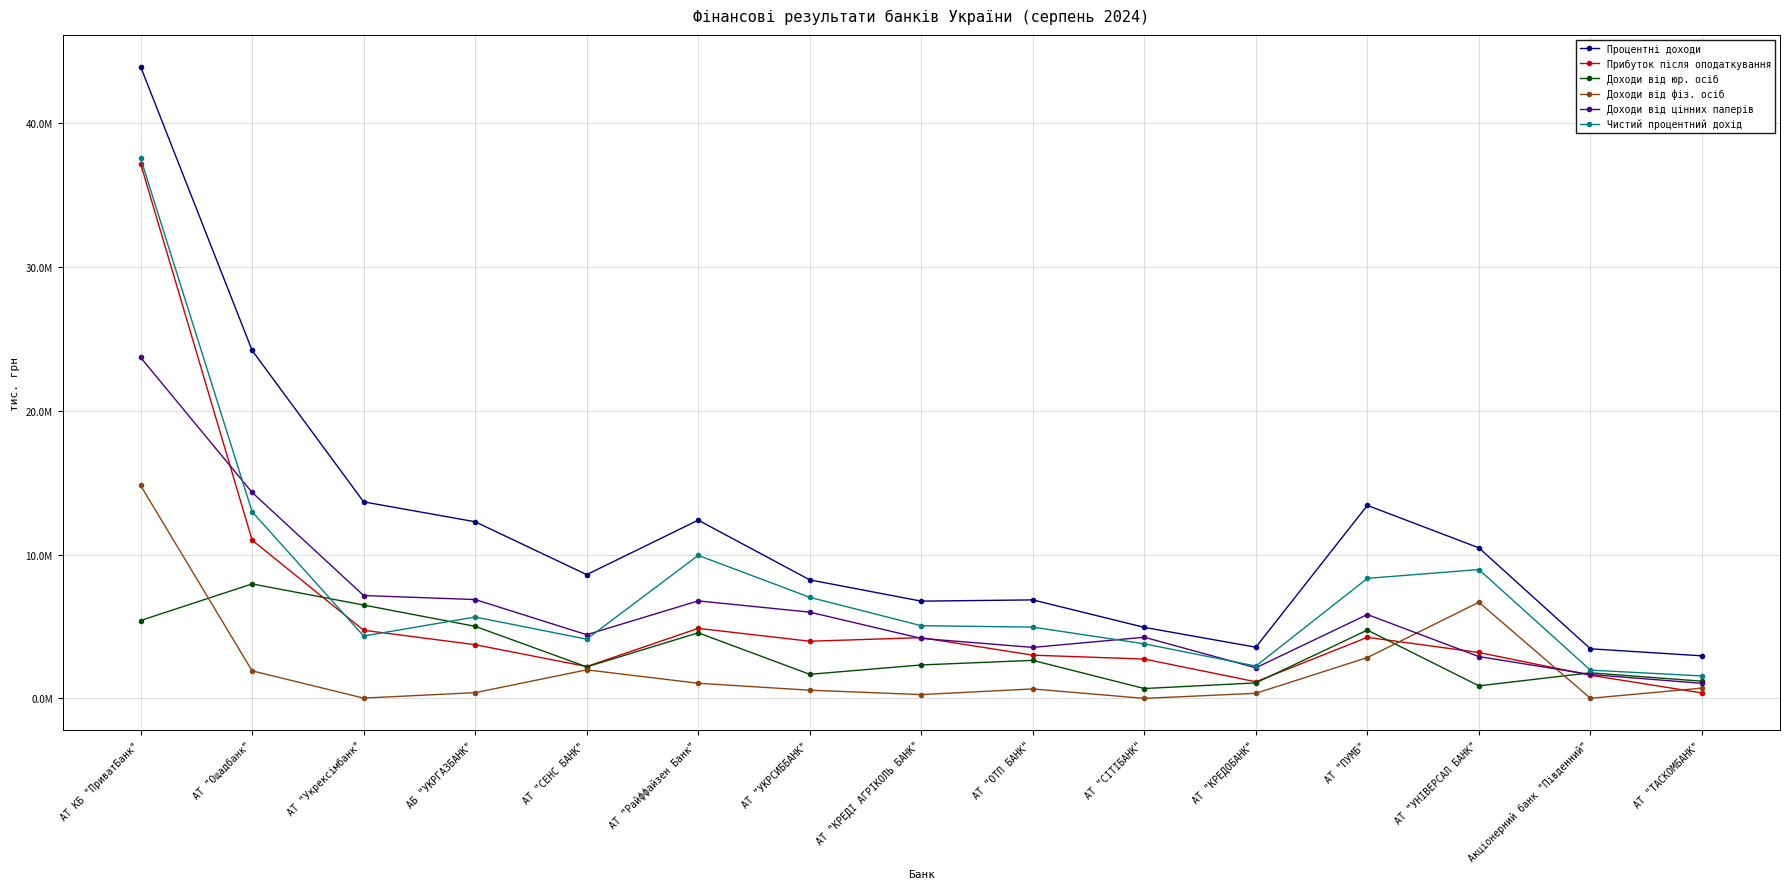

What is the label of the 11th point from the left?

АТ "КРЕДОБАНК"